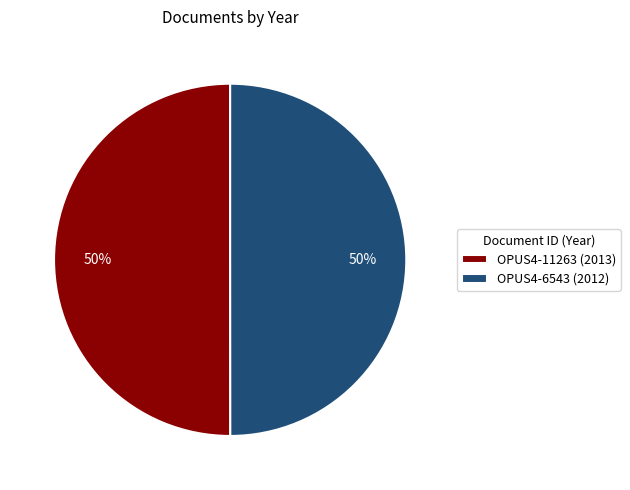

Is the sum of OPUS4-11263 (2013) and OPUS4-6543 (2012) greater than half?

Yes